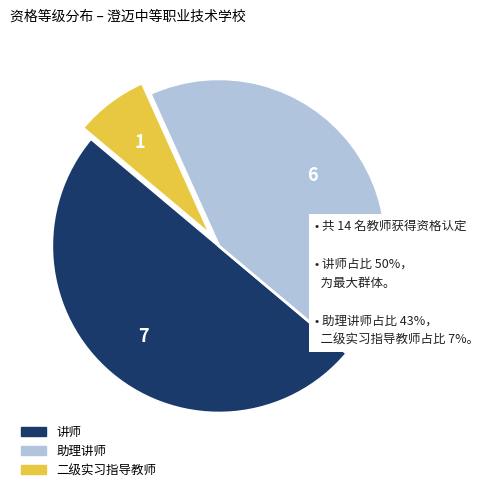

Which slice is the largest?

讲师